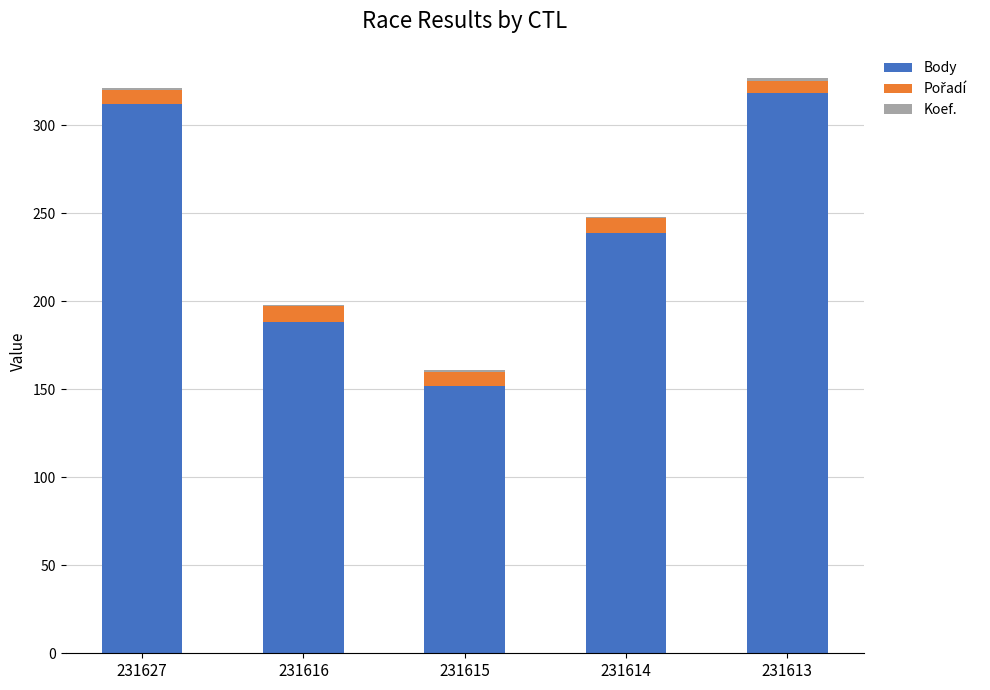

What is the total value across all series at 231615?

161